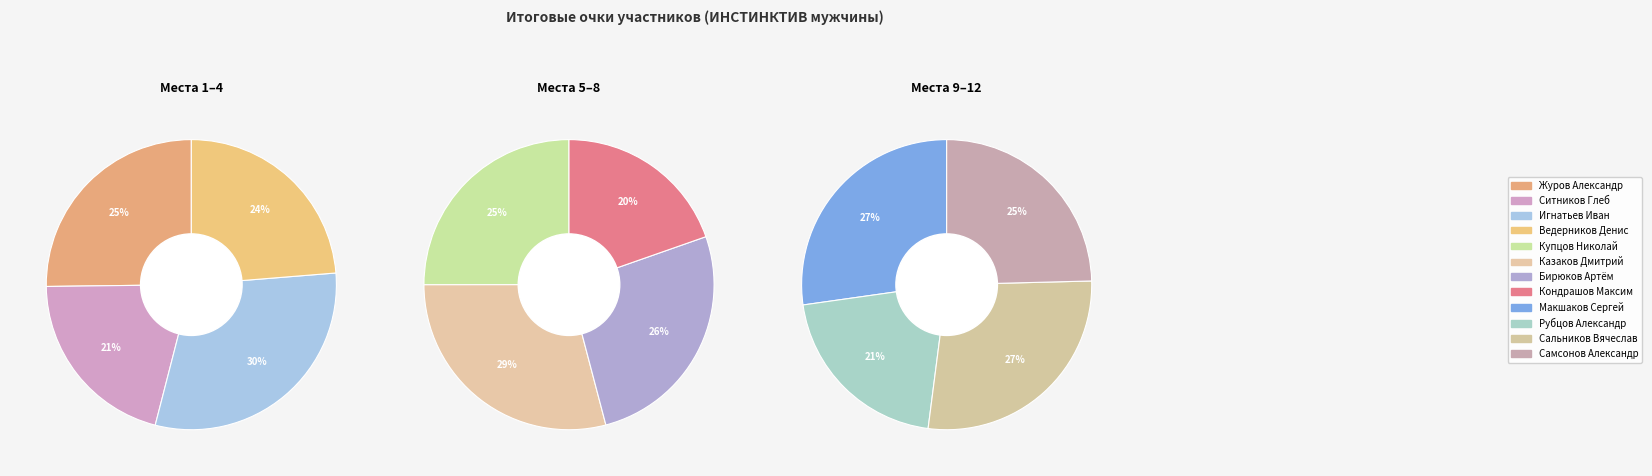

Does Рубцов Александр represent more than half of the total?

No